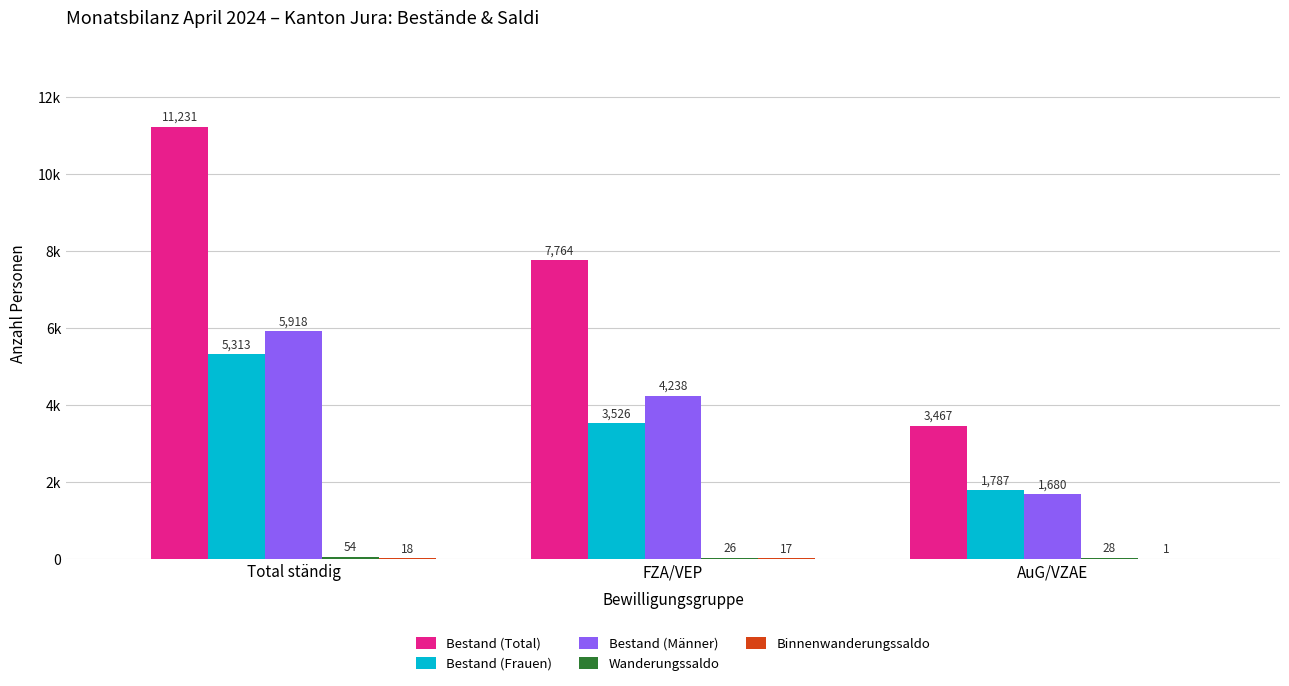

Does the chart contain stacked bars?

No